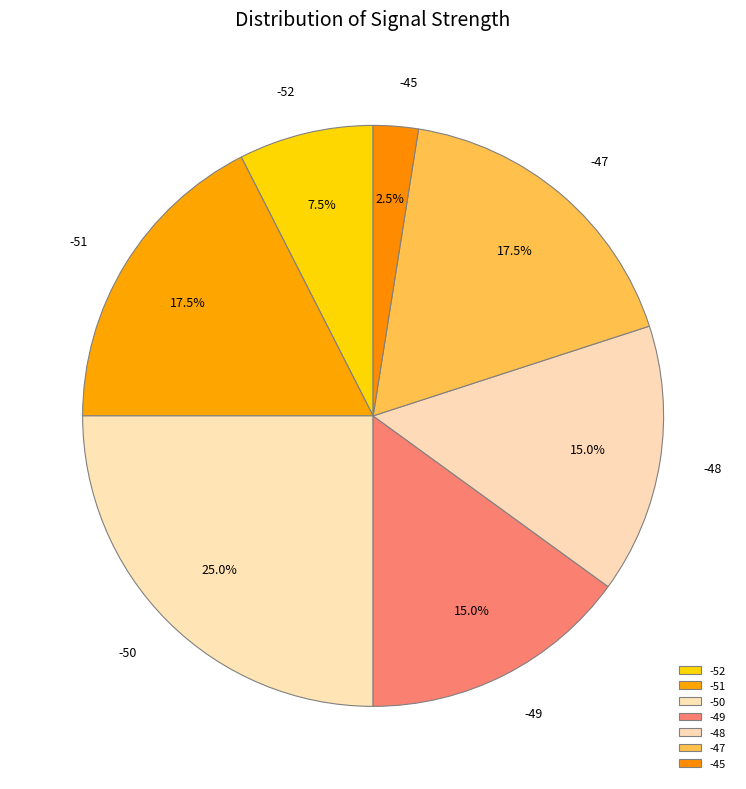

Which has a higher value, -49 or -51?

-51